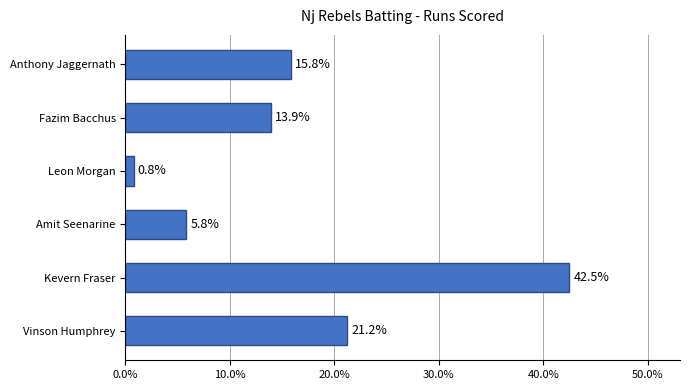

How many bars are there in total?

6